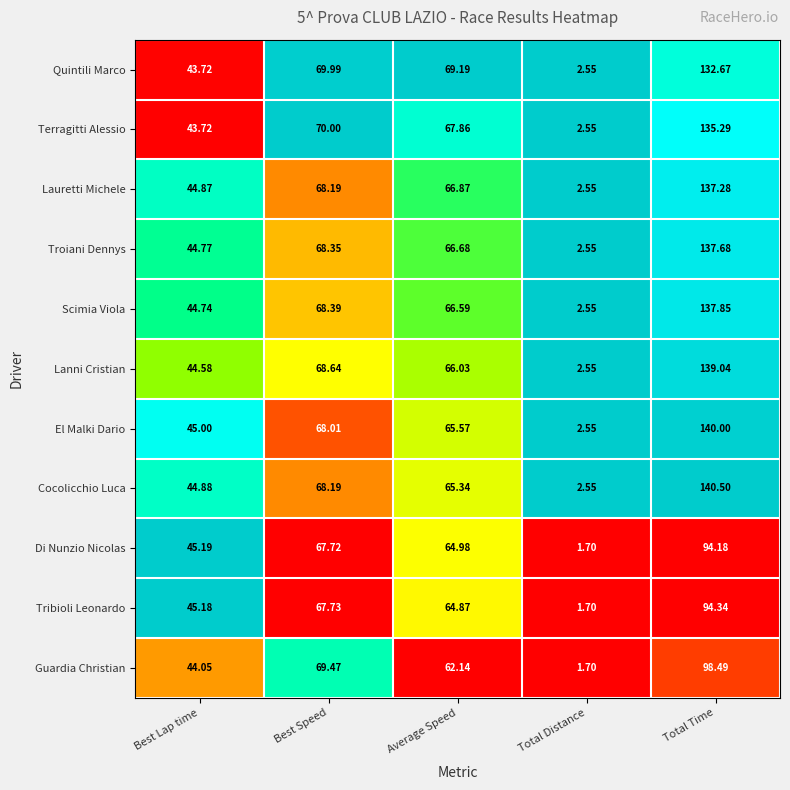

Which series has the widest spread of values?

Cocolicchio Luca